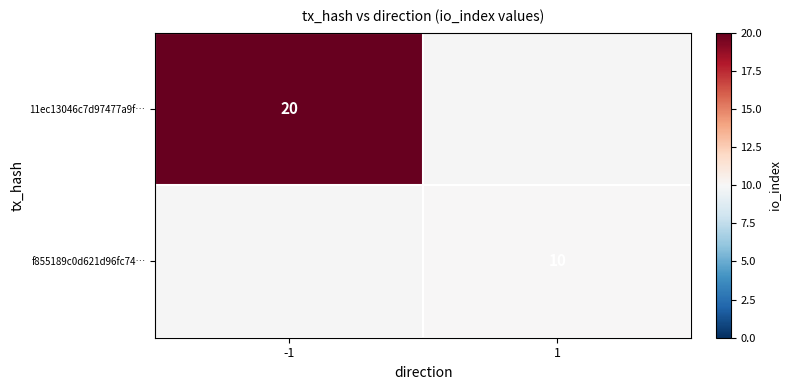

Is it true that f855189c0d621d96fc74… equals 14 at 1?

False